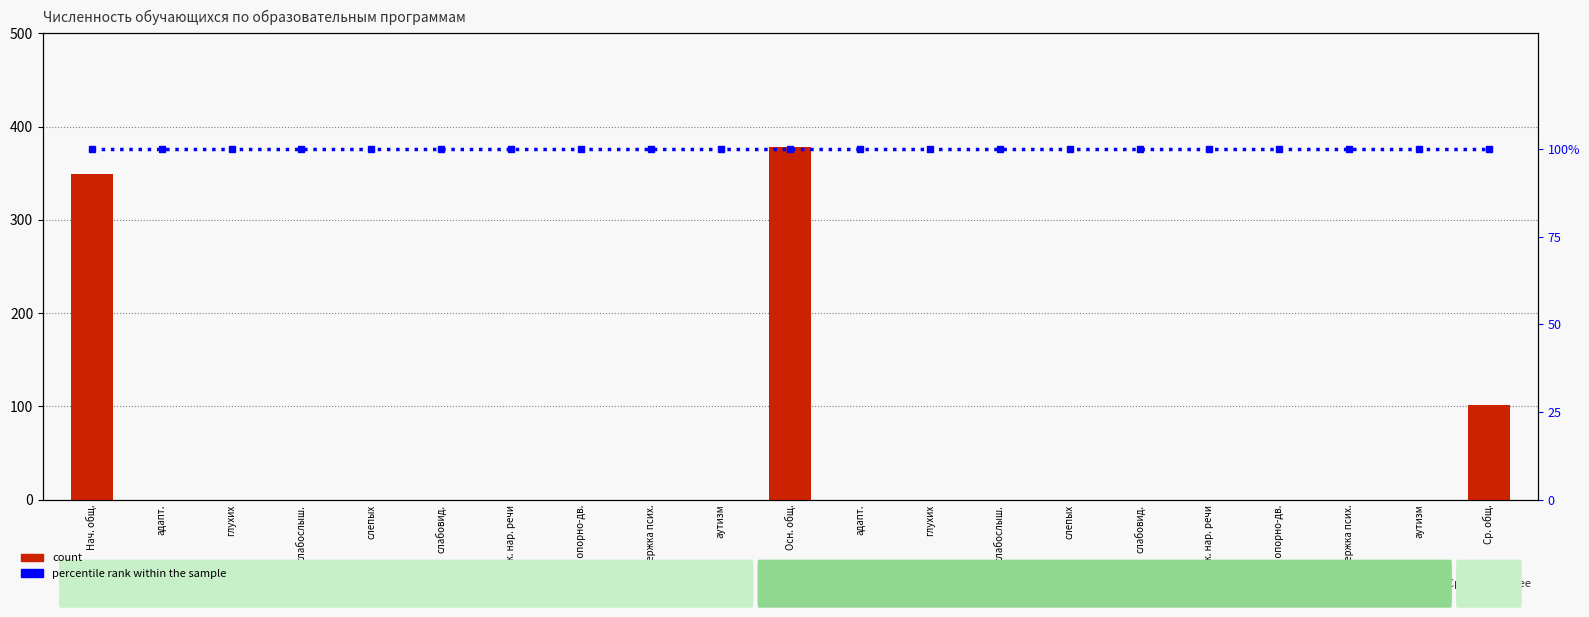

Which label corresponds to the largest value in the chart?

Осн. общ.